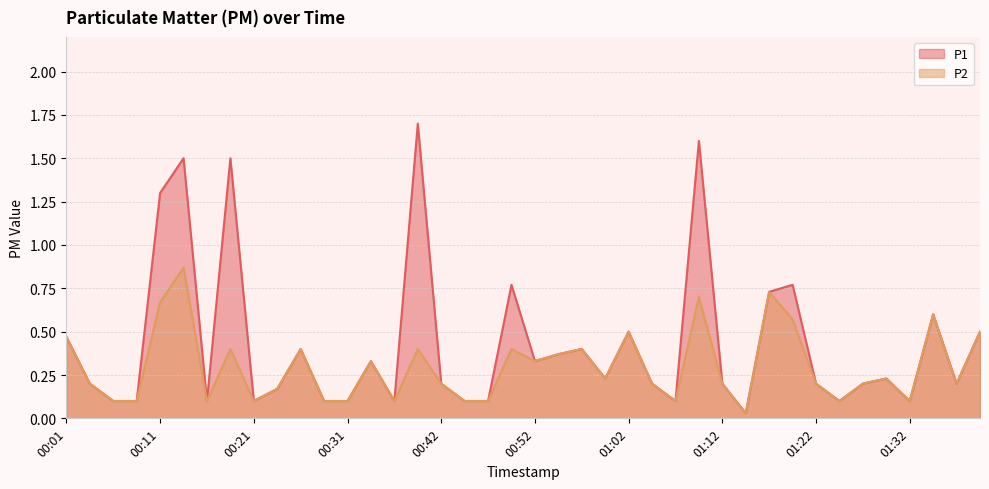

True or false: P2 and P1 cross at least once.

False